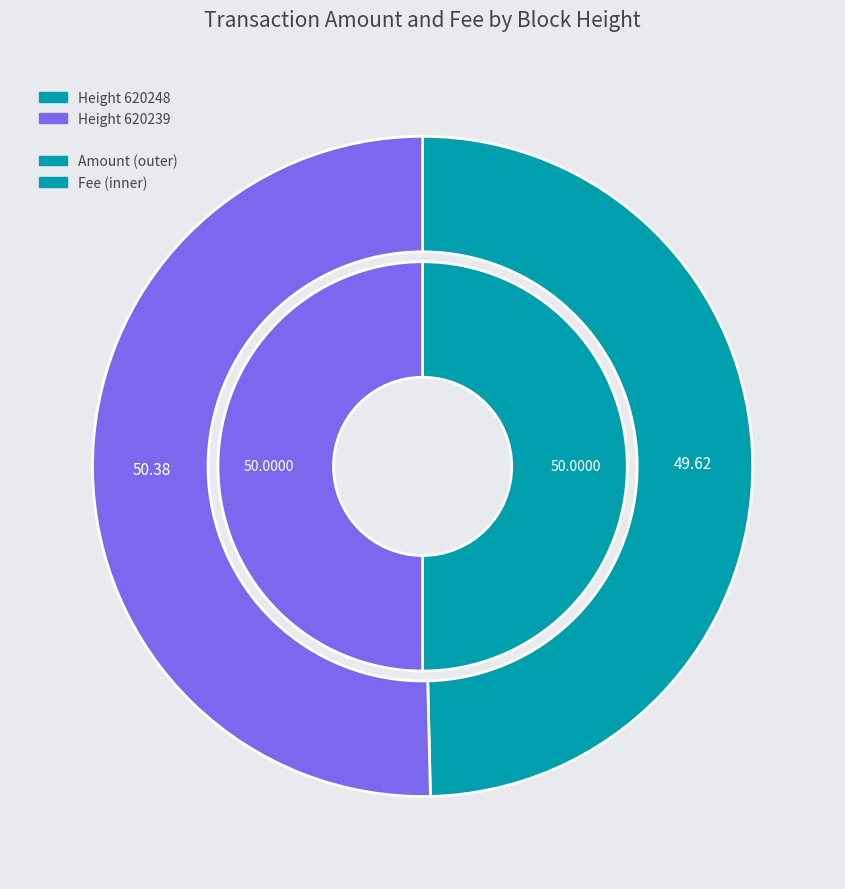

The 620239 slice represents 50% of the pie. True or false?

True